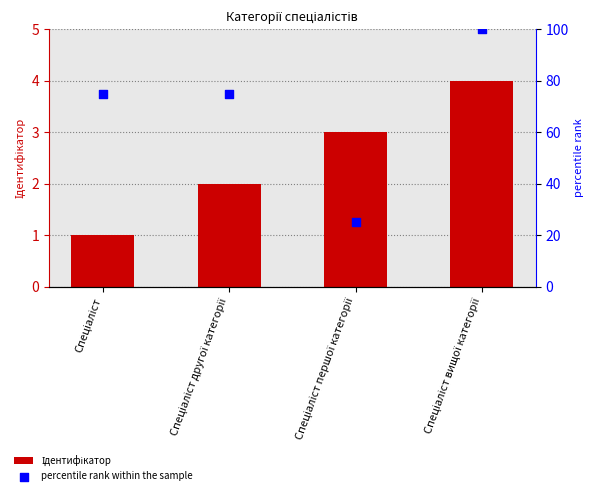

Which series reaches the maximum Y coordinate?

percentile rank within the sample